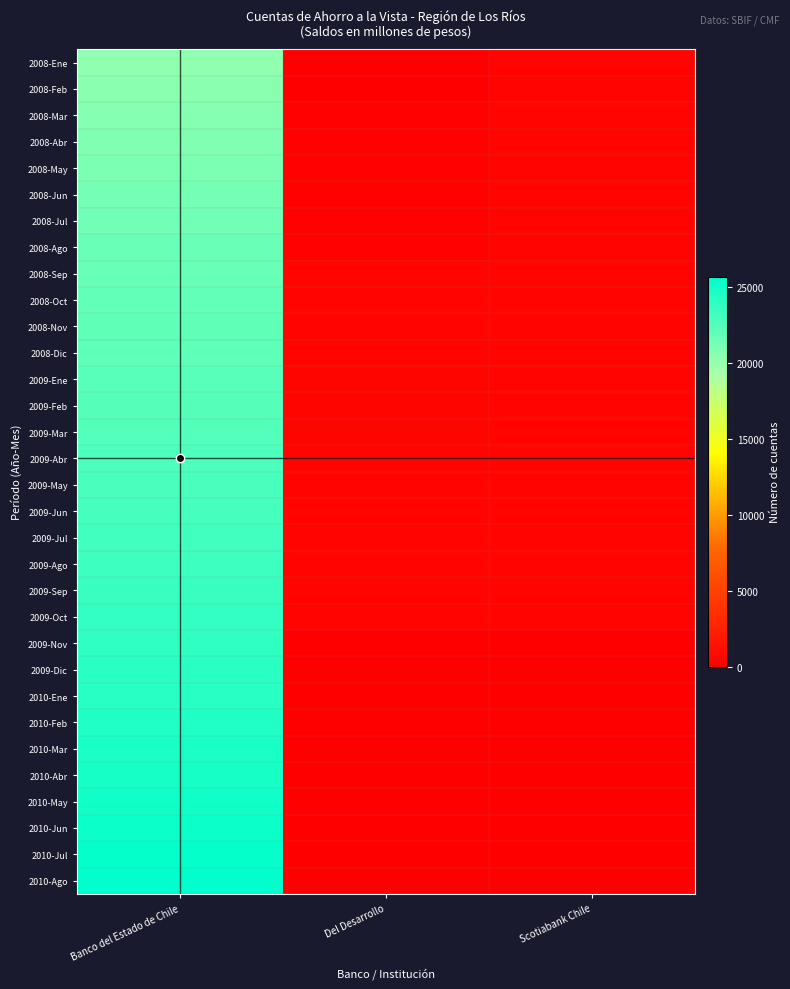

Which has a higher value, Banco del Estado de Chile or Del Desarrollo?

Banco del Estado de Chile